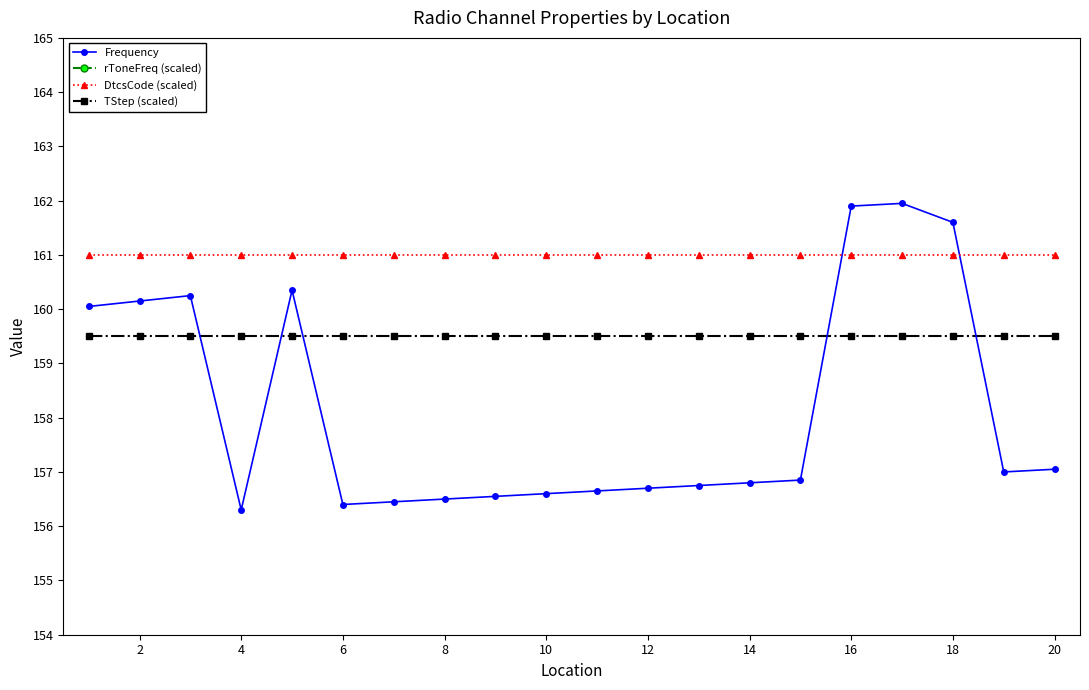

True or false: Frequency has a value of 156.3 at 4.

True